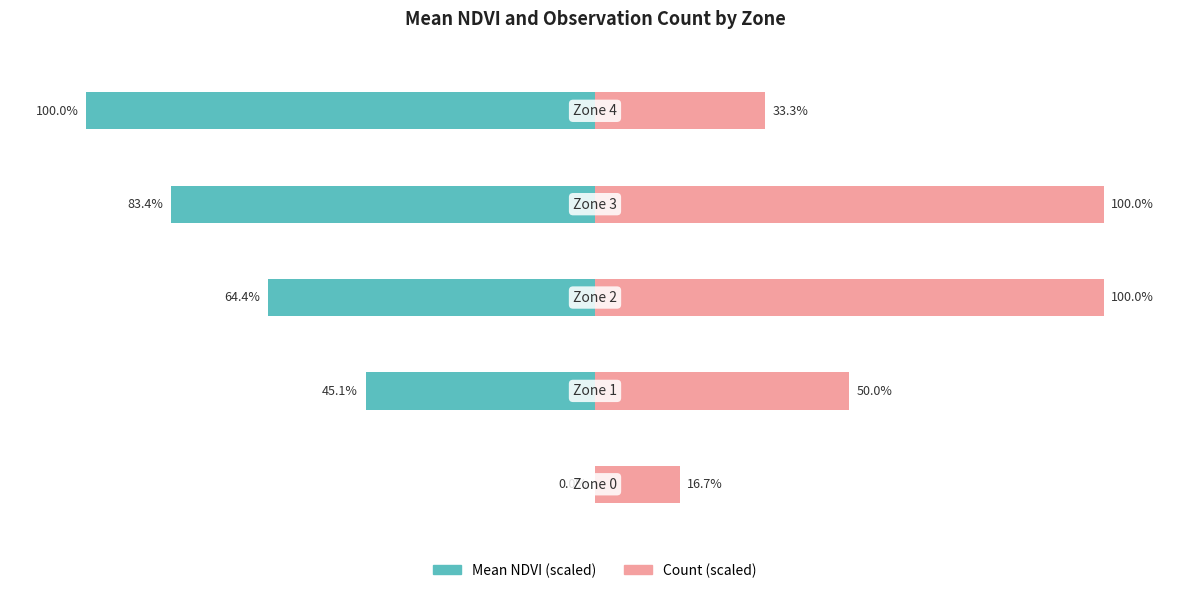

Rank the series by their average value, from lowest to highest.

Mean NDVI (scaled), Count (scaled)